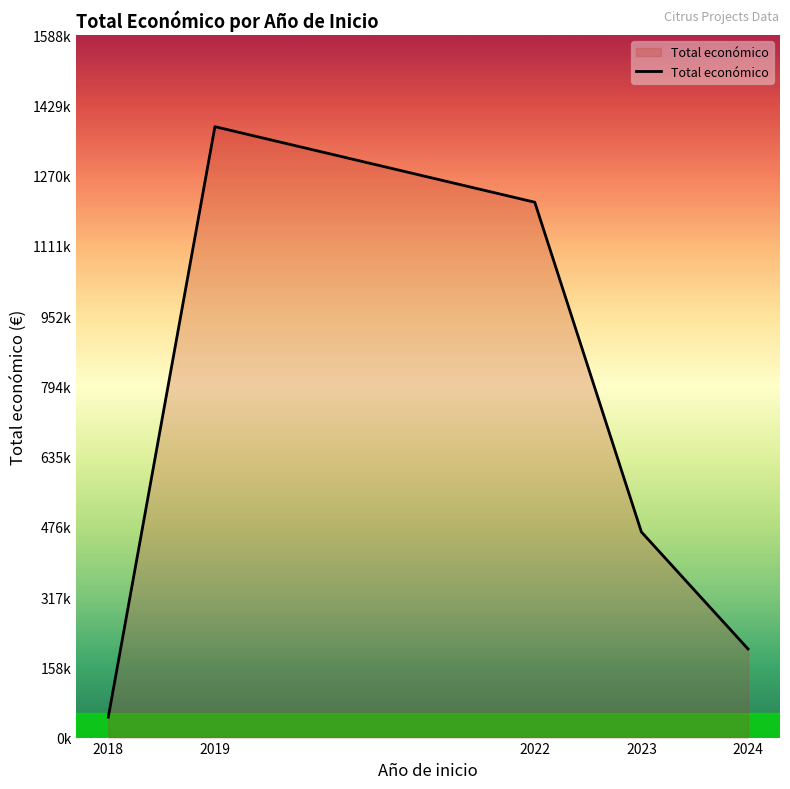

List the labels in order of value, smallest first.

2018, 2024, 2023, 2022, 2019